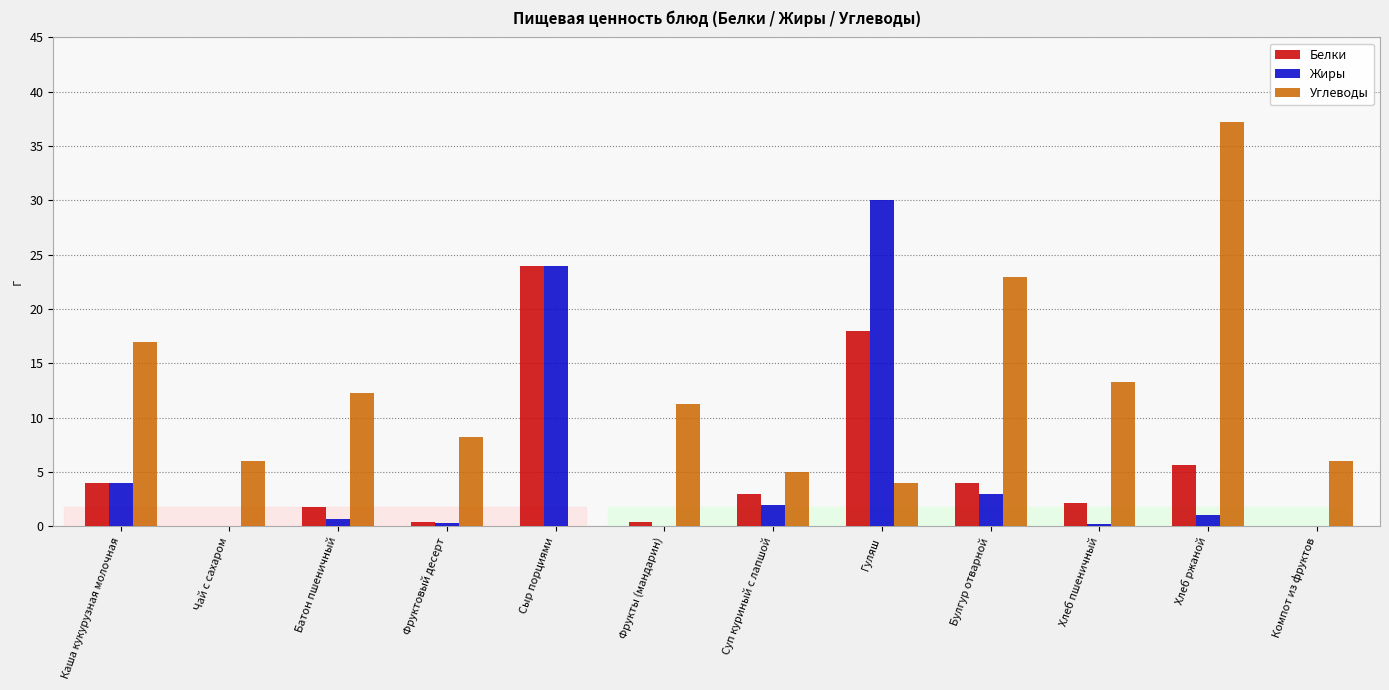

Which series has the largest total across all categories?

Углеводы